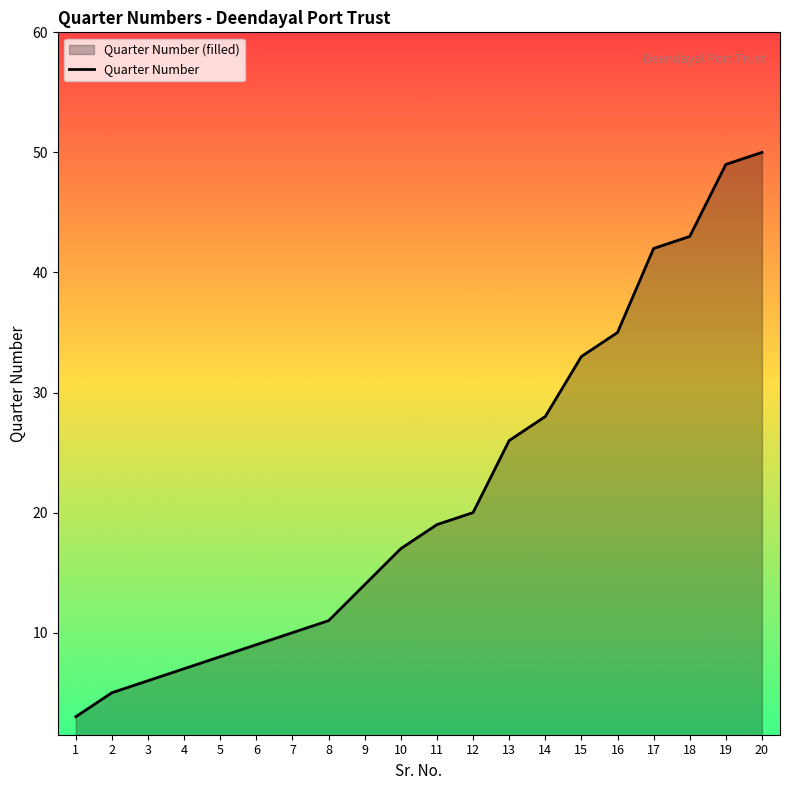

The chart shows a value of 4 at 6. True or false?

False